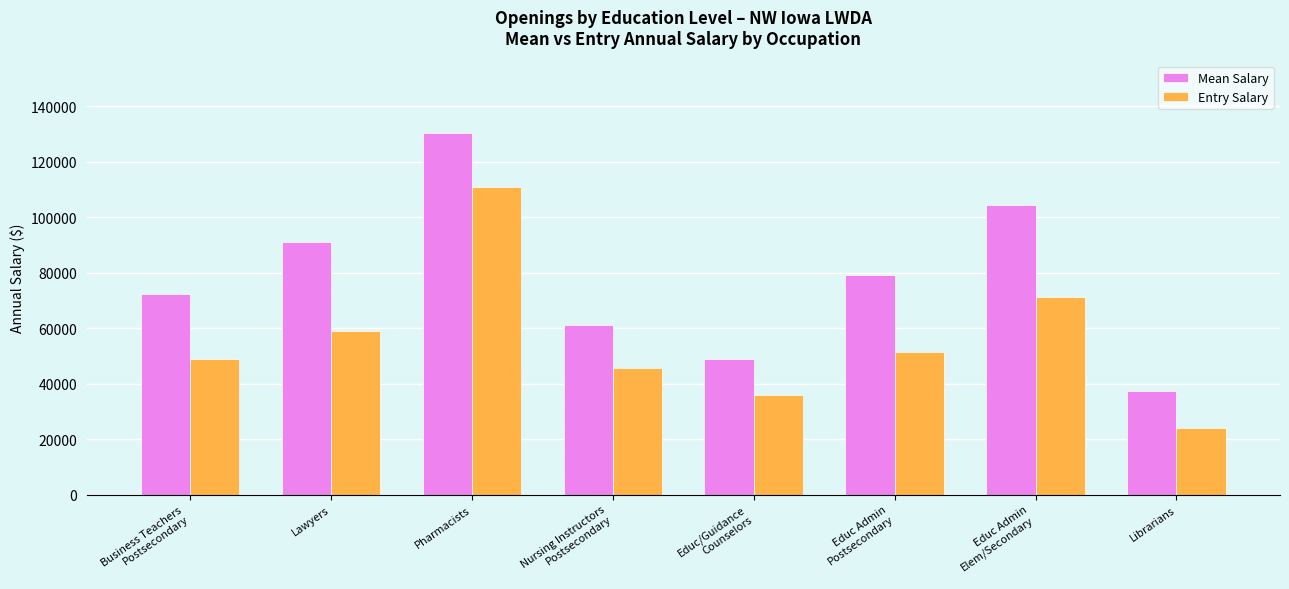

True or false: Entry Salary has a value of 51239 at Educ Admin
Postsecondary.

True